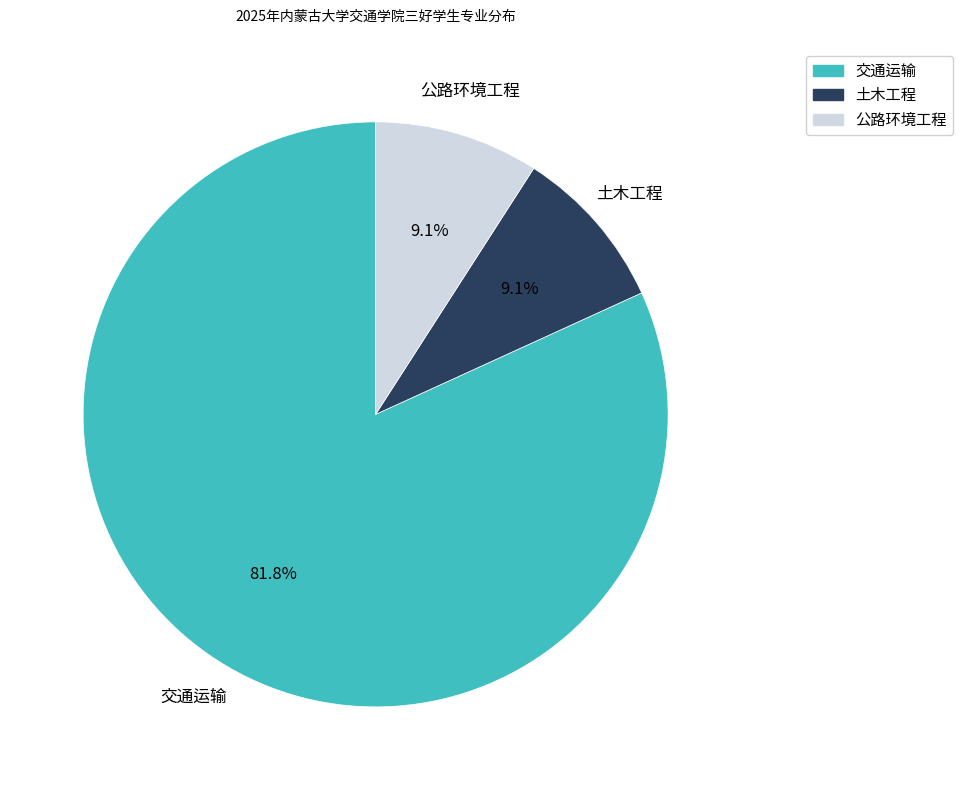

Is it true that 土木工程 is 9% of the pie?

True